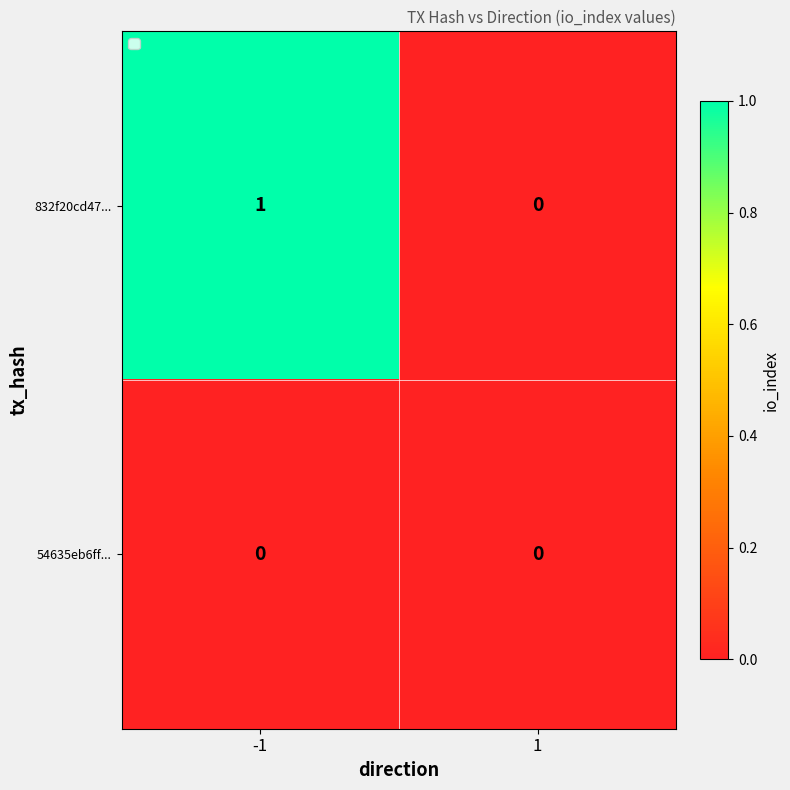

Is it true that 832f20cd47... equals 2 at -1?

False